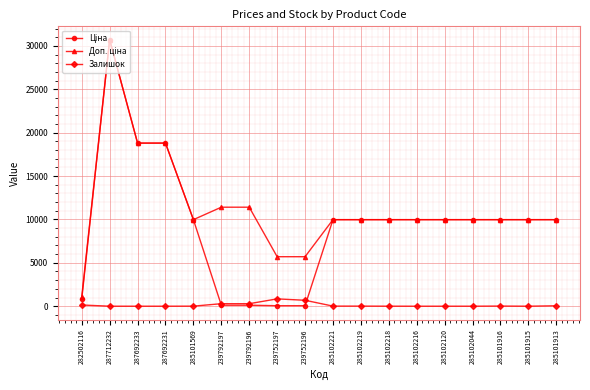

What is the maximum value shown in the chart?

30717.1